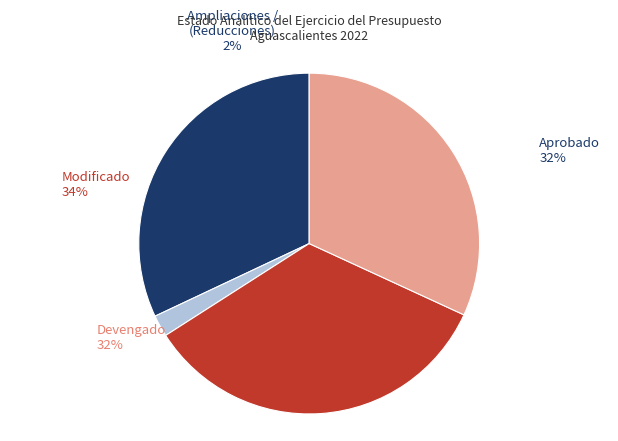

Which slice is the smallest?

Ampliaciones /
(Reducciones)